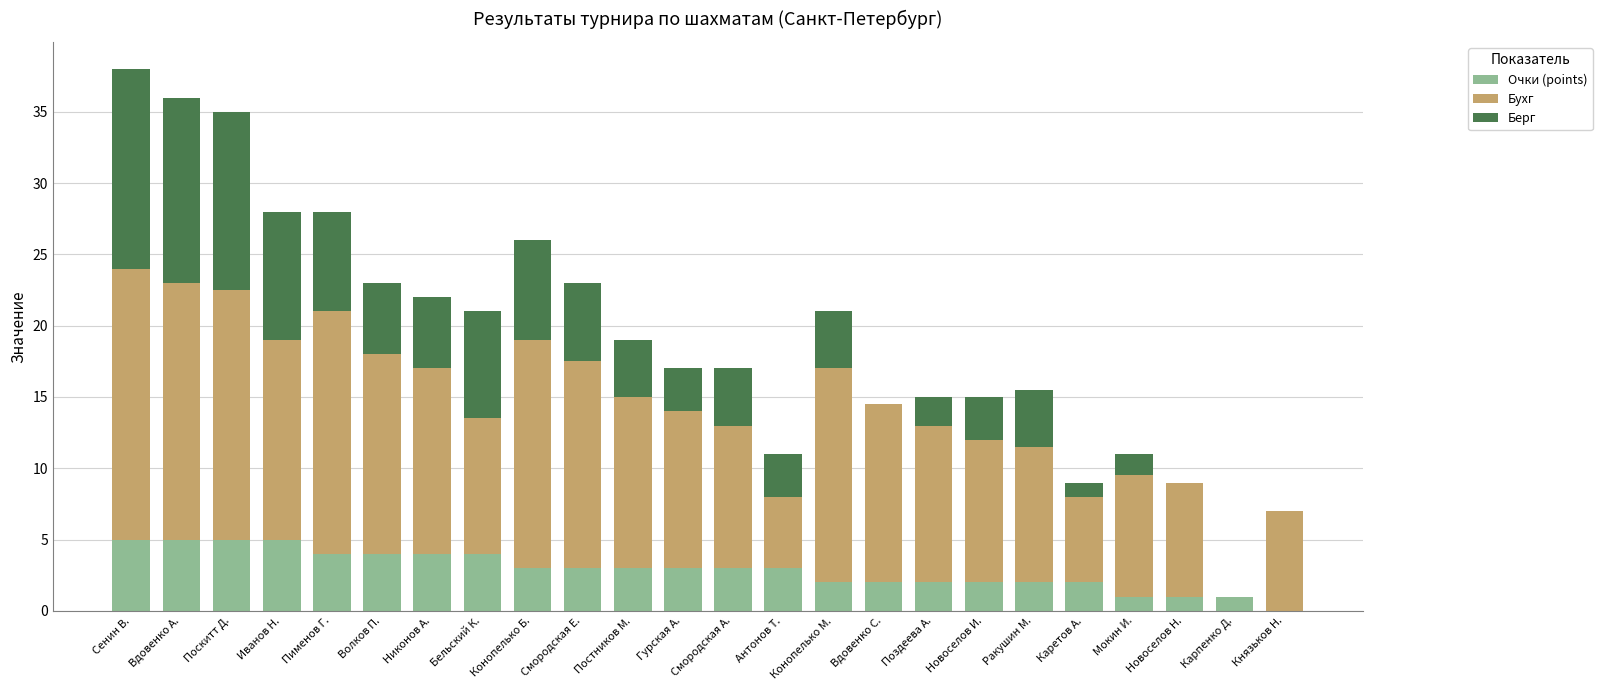

How many categories are shown in the chart?

24